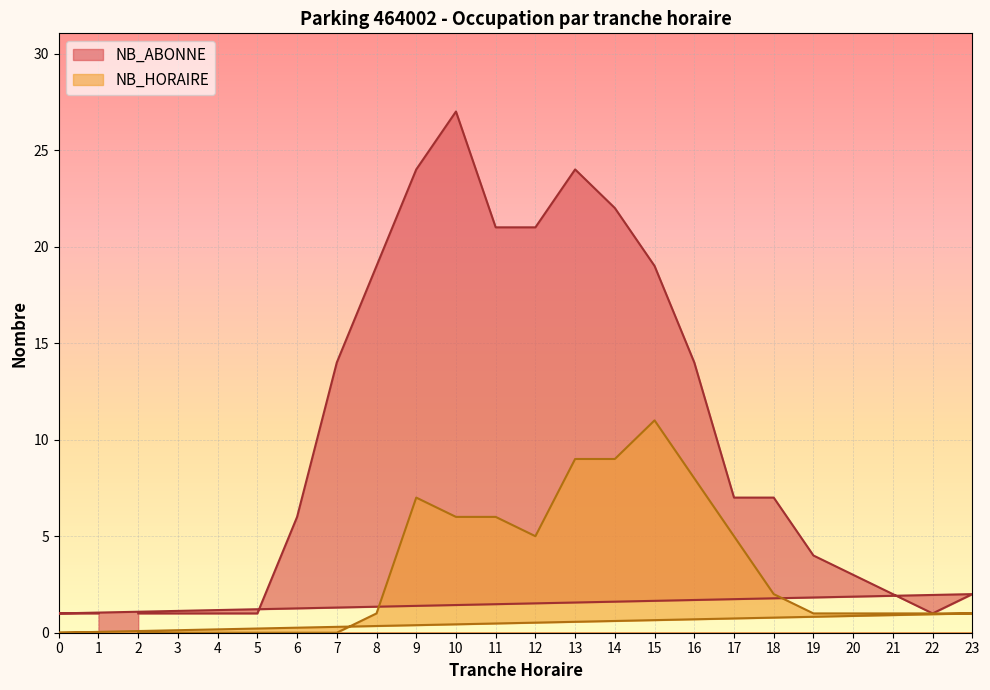

Which category has the highest value across all series?

10